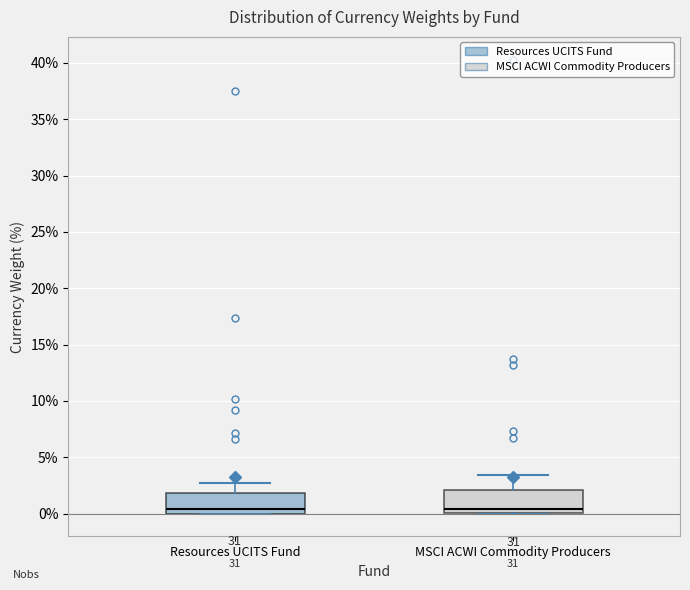

Reading left to right, transcribe this box plot: for each box, give where its median line is, the range the box spans, and where its two whiskers end, as read against the y-axis. The values are not printed on the chart, so give them approximately, as read against the axis.

Resources UCITS Fund: median 0.5, box 0.0 to 2.0, whiskers 0.0 to 2.5
MSCI ACWI Commodity Producers: median 0.5, box 0.0 to 2.0, whiskers 0.0 to 3.5